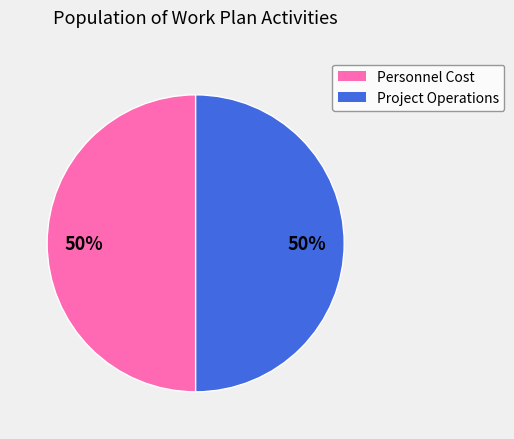

To the nearest percent, what is the average slice percentage?

50%